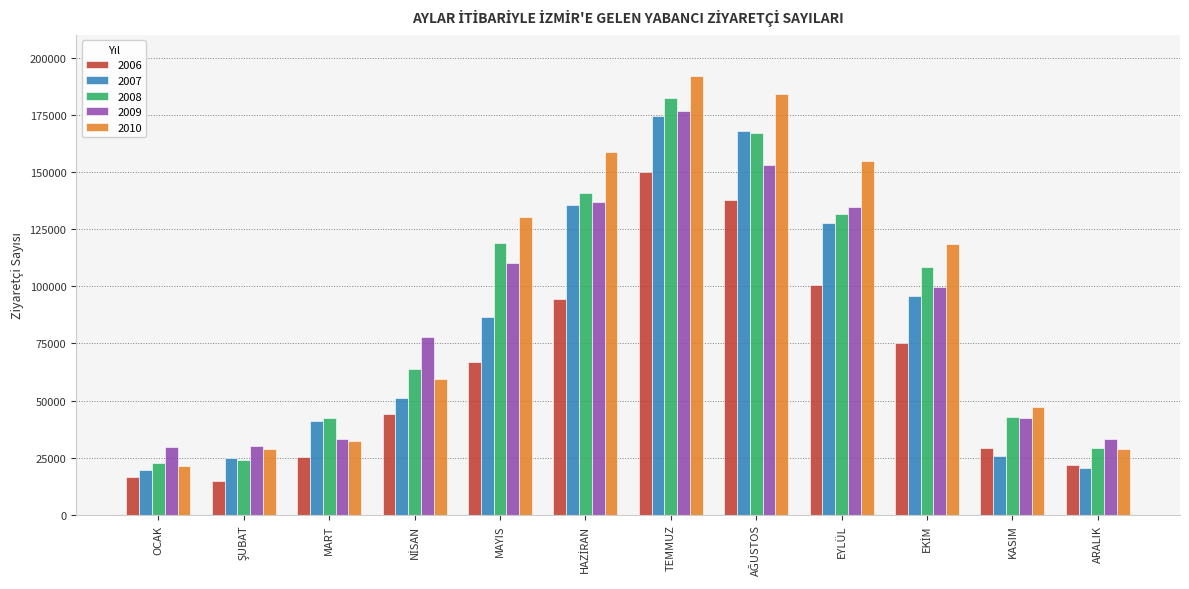

What is the minimum value shown in the chart?

14842